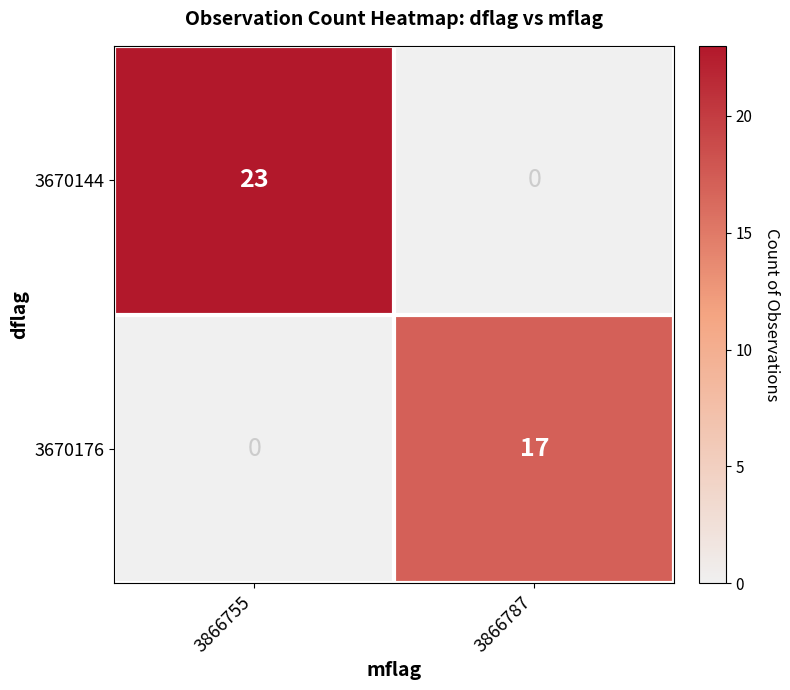

Is it true that 3670176 equals 0 at 3866755?

True